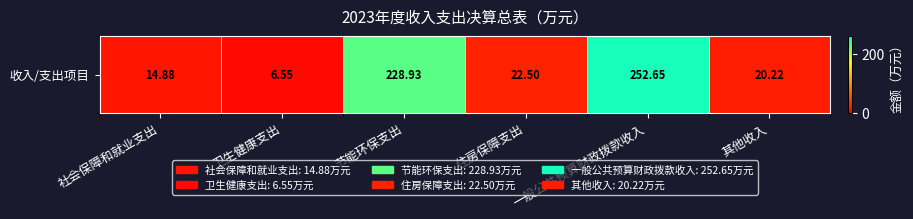

Reading left to right, transcribe all the data shown in this chart.

14.9	6.5	228.9	22.5	252.7	20.2